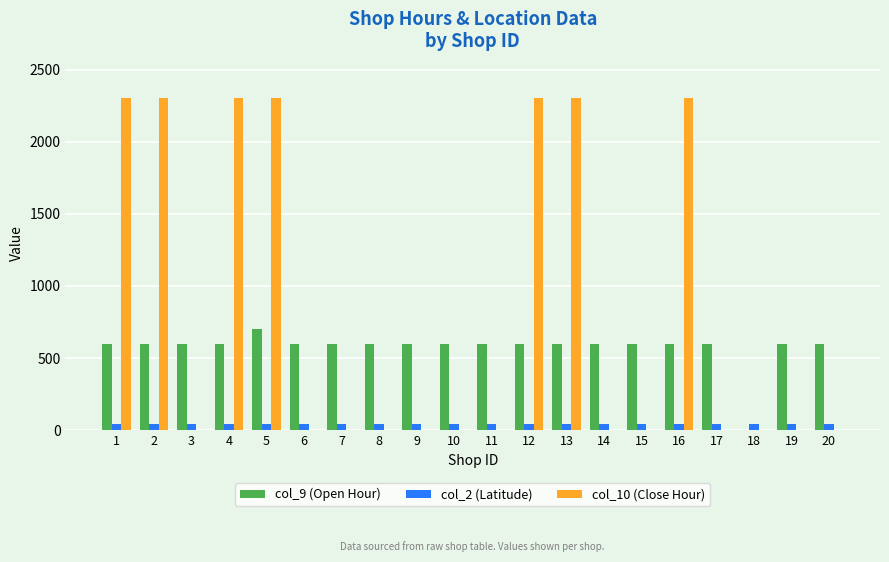

True or false: col_10 (Close Hour) has a value of 988.8 at 11.

False